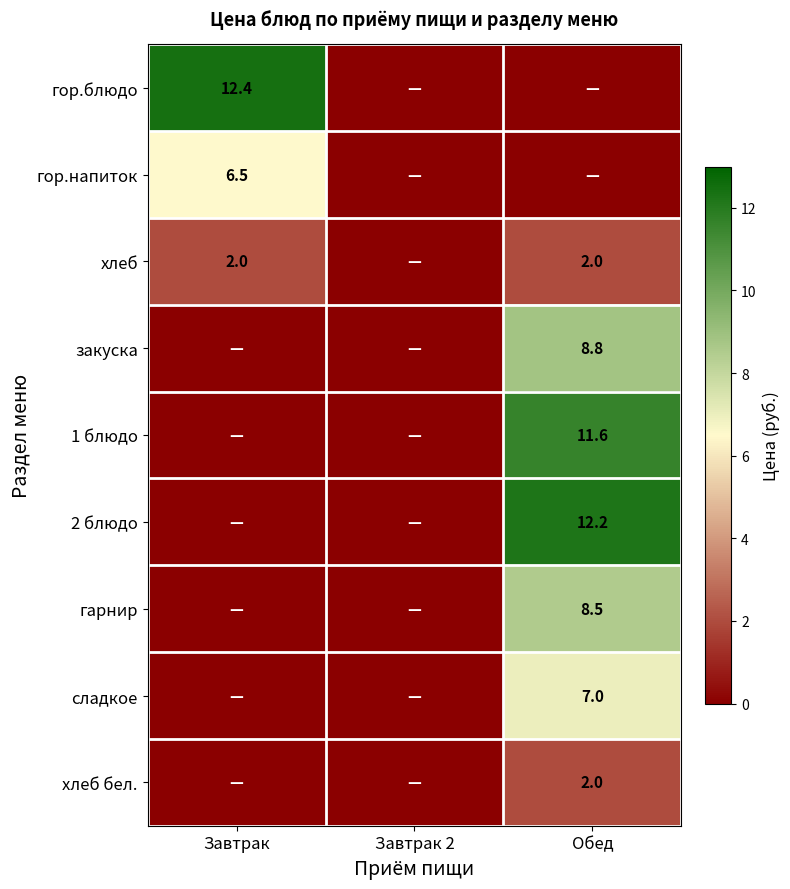

Is the value of закуска at Обед greater than the value of гор.блюдо at Завтрак?

No